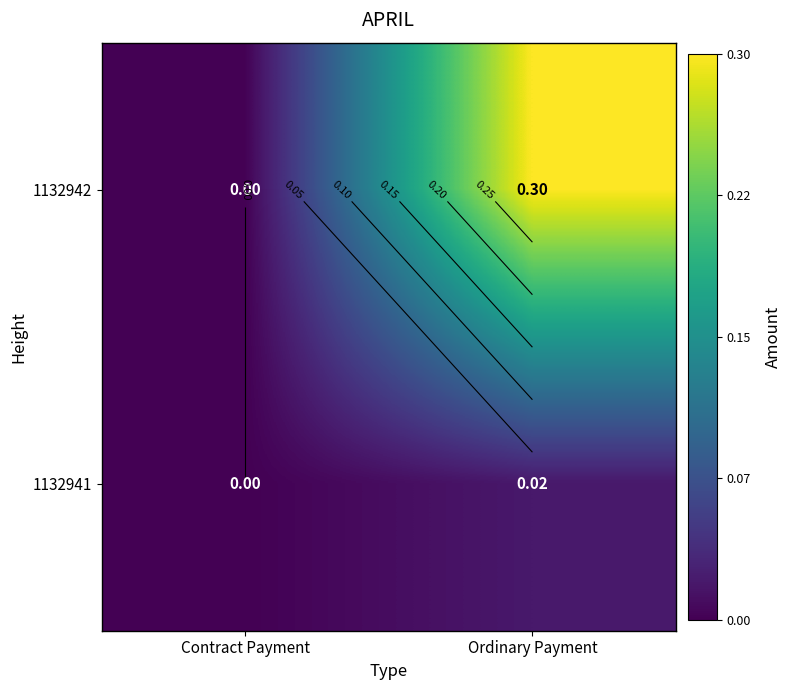

At Ordinary Payment, list the series in order from largest to smallest.

1132942, 1132941